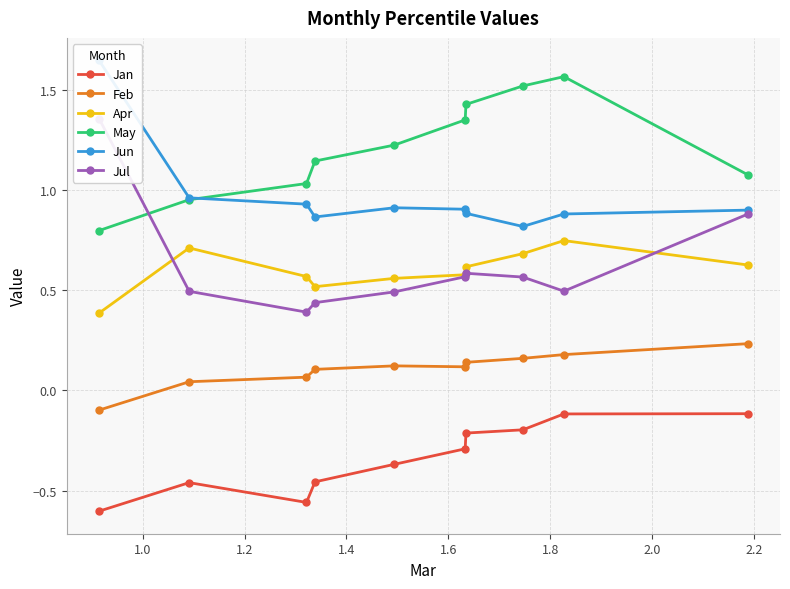

Which series has the largest total across all categories?

May